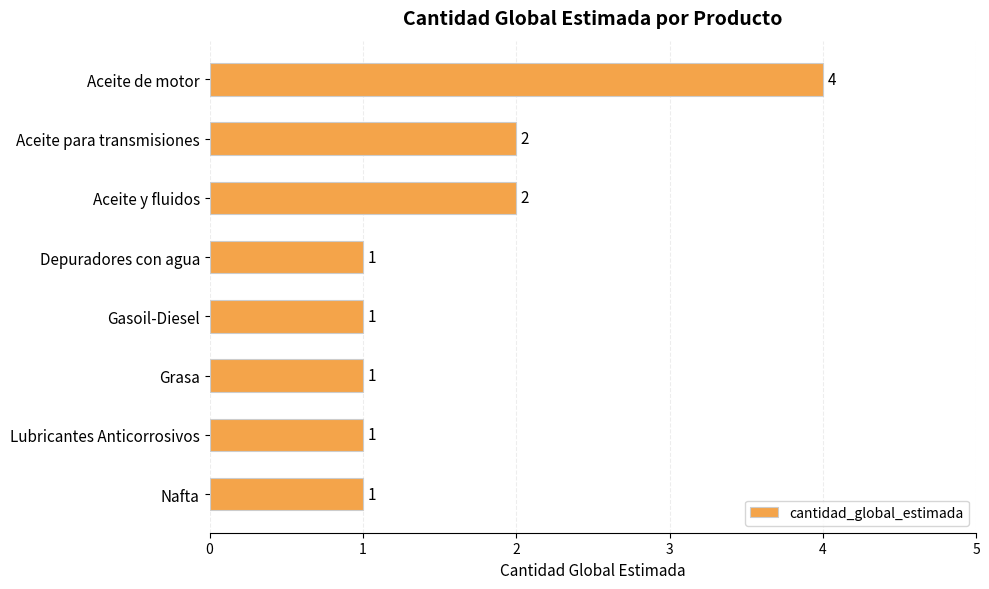

What is the greatest value displayed?

4